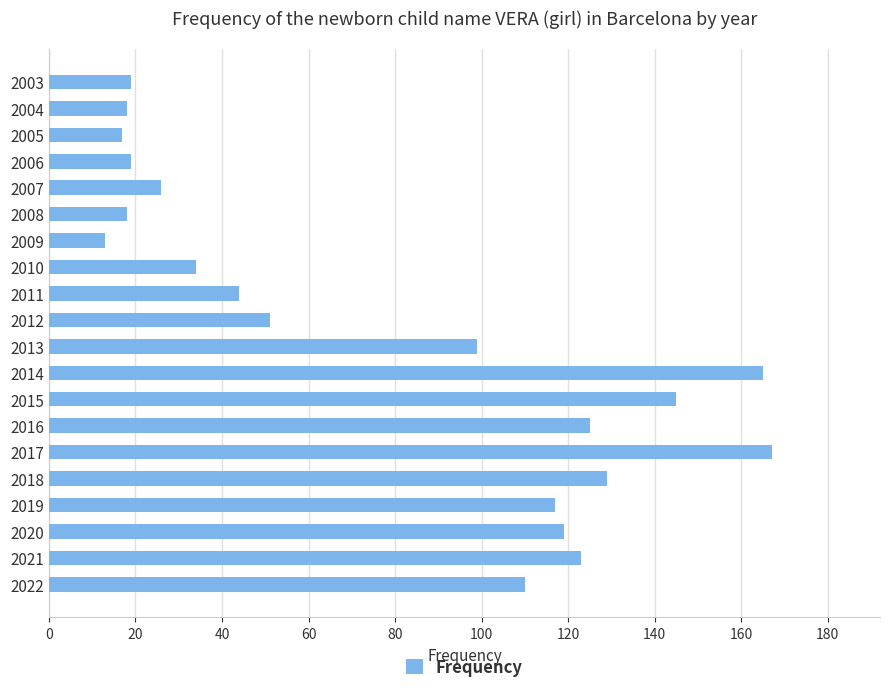

Where is the data nearest to the value 90?

2013